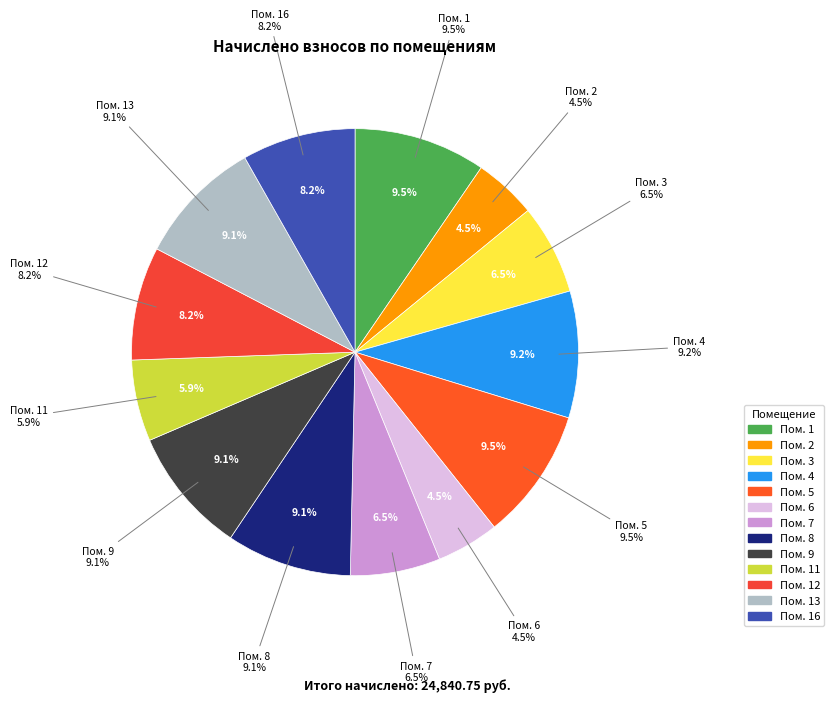

To the nearest percent, what is the difference between the largest and smallest slice percentages?

5%